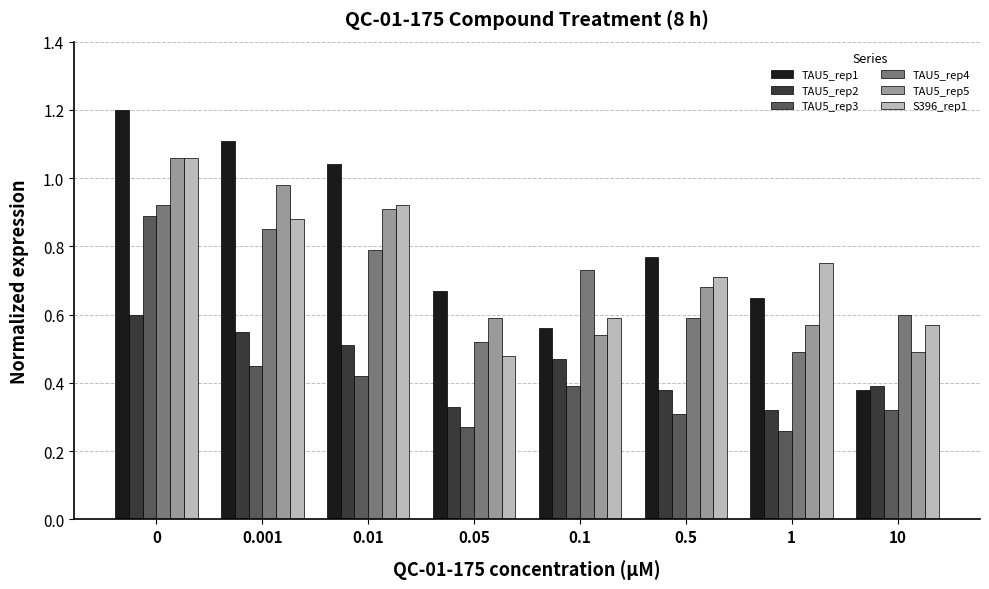

What is the greatest value displayed?

1.2